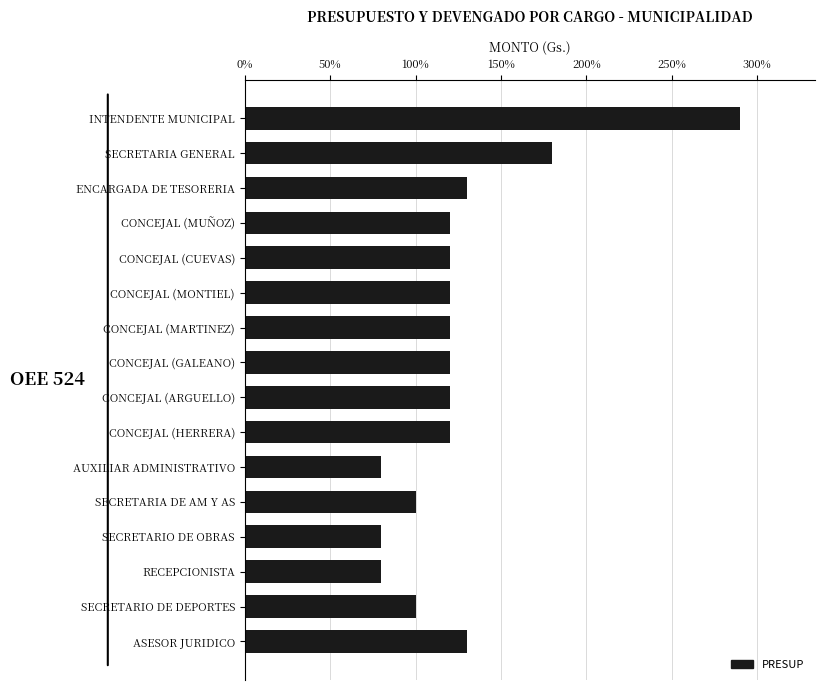

Does the chart contain any negative values?

No